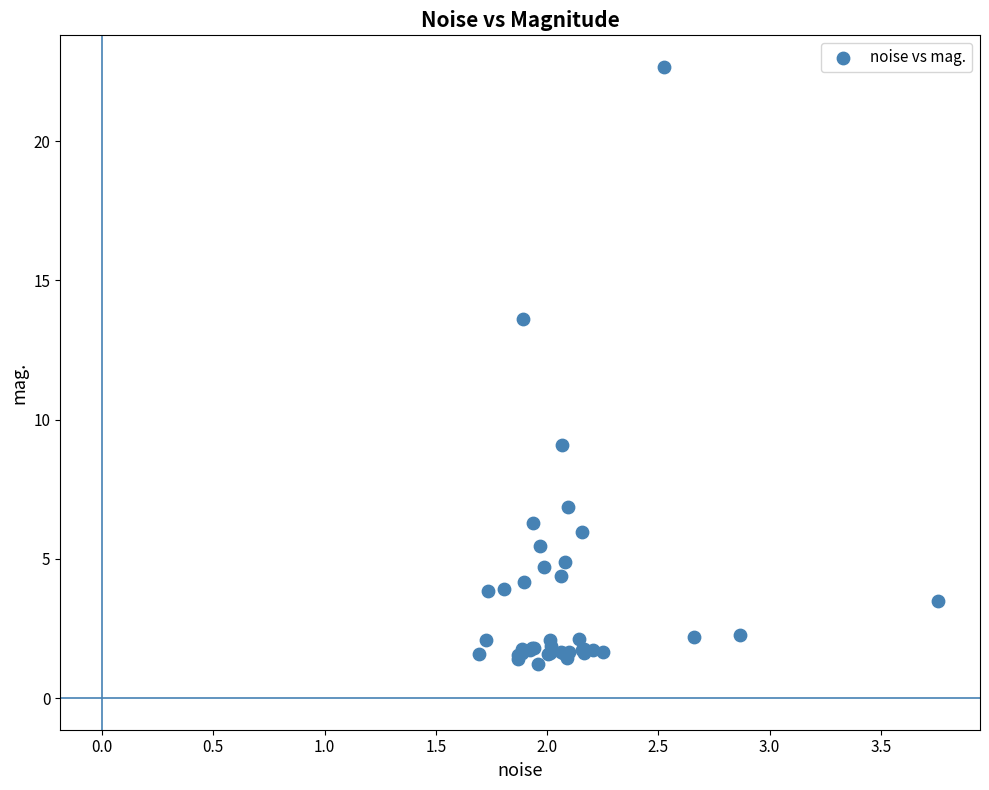

What Y value in the scatter plot is closest to 11?

9.1